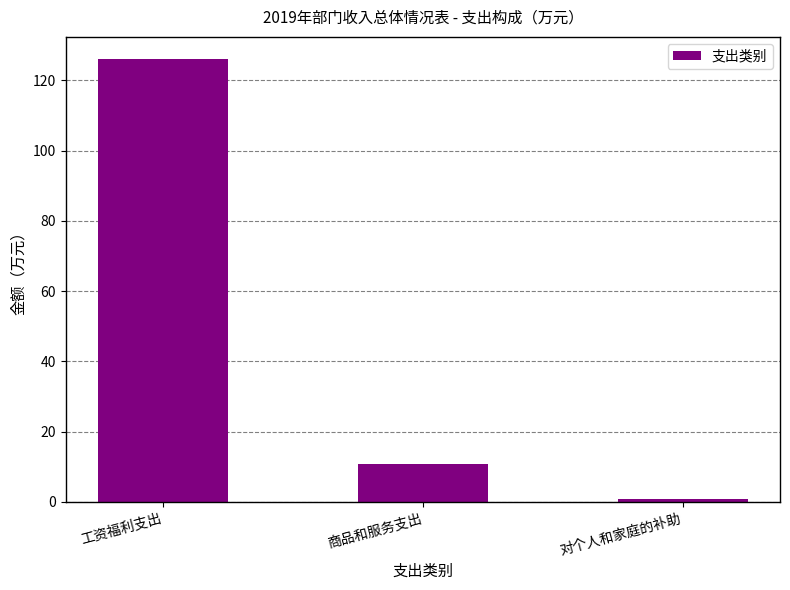

Reading right to left, extract all data points from this chart.

0.7	10.9	126.1